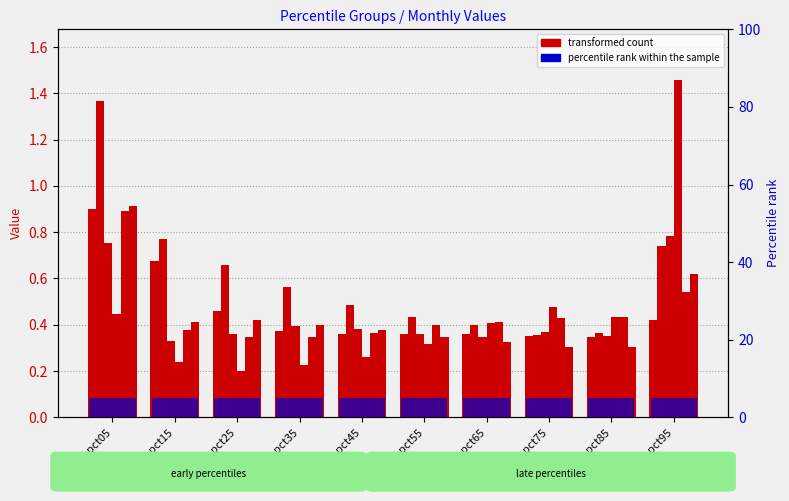

Is it true that Jun equals 0.4 at pct45?

True